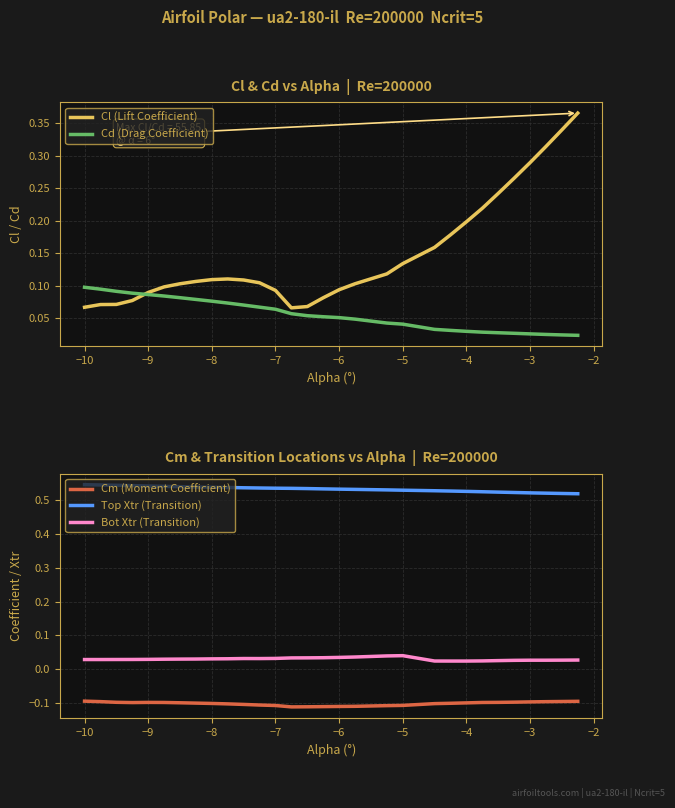

Which series has the largest total across all categories?

Top Xtr (Transition)